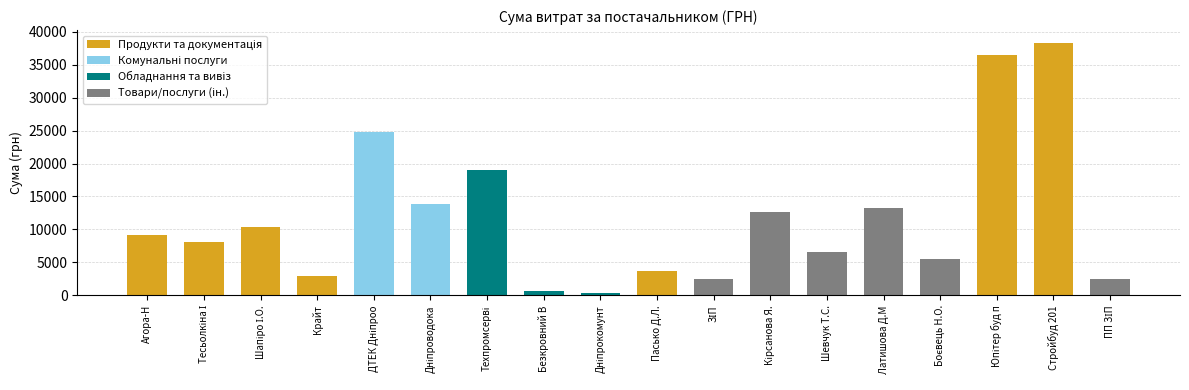

What is the label of the 12th bar from the left?

ФОП "Кірсанова Я.С."